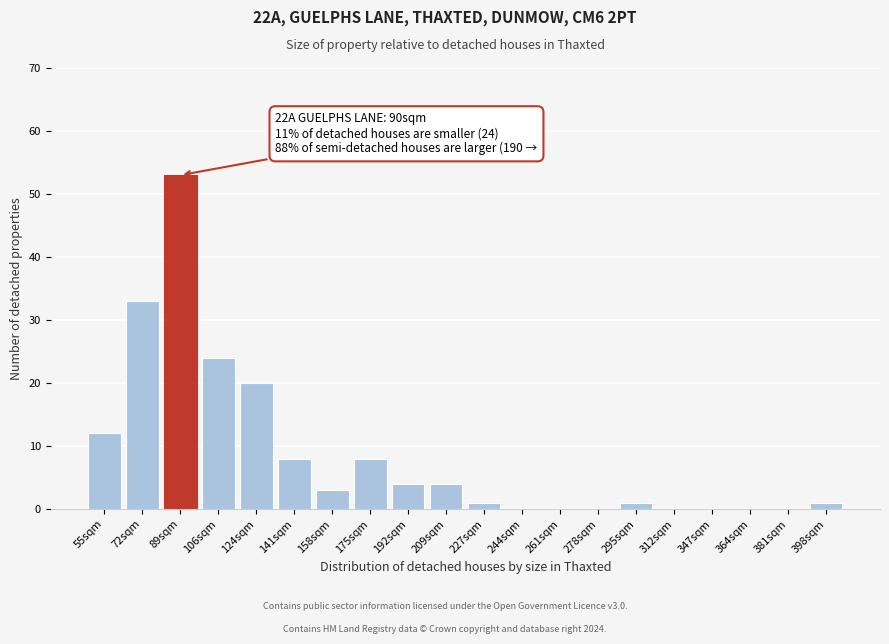

Reading left to right, extract all data points from this chart.

55sqm=12	72sqm=33	89sqm=53	106sqm=24	124sqm=20	141sqm=8	158sqm=3	175sqm=8	192sqm=4	209sqm=4	227sqm=1	244sqm=0	261sqm=0	278sqm=0	295sqm=1	312sqm=0	347sqm=0	364sqm=0	381sqm=0	398sqm=1